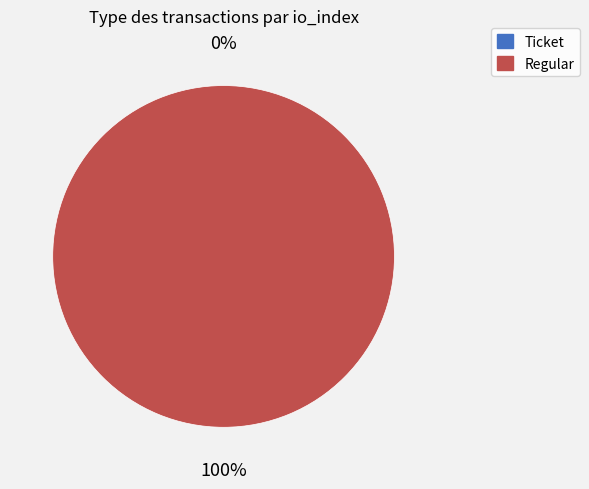

What percentage is the Regular slice, to the nearest percent?

100%